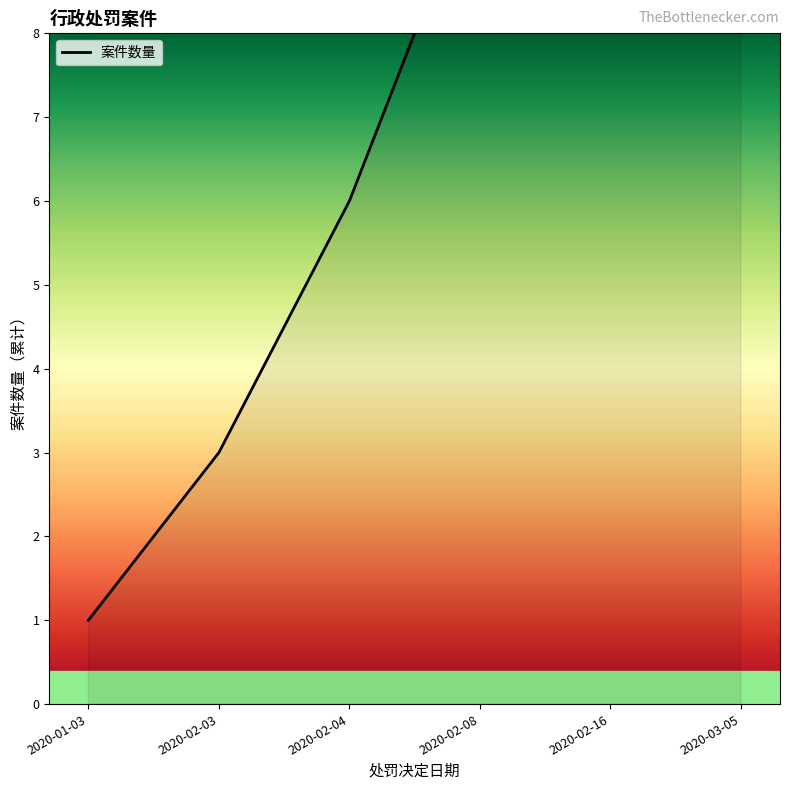

Rank the categories by value from lowest to highest.

2020-01-03, 2020-02-03, 2020-02-04, 2020-02-08, 2020-02-16, 2020-03-05